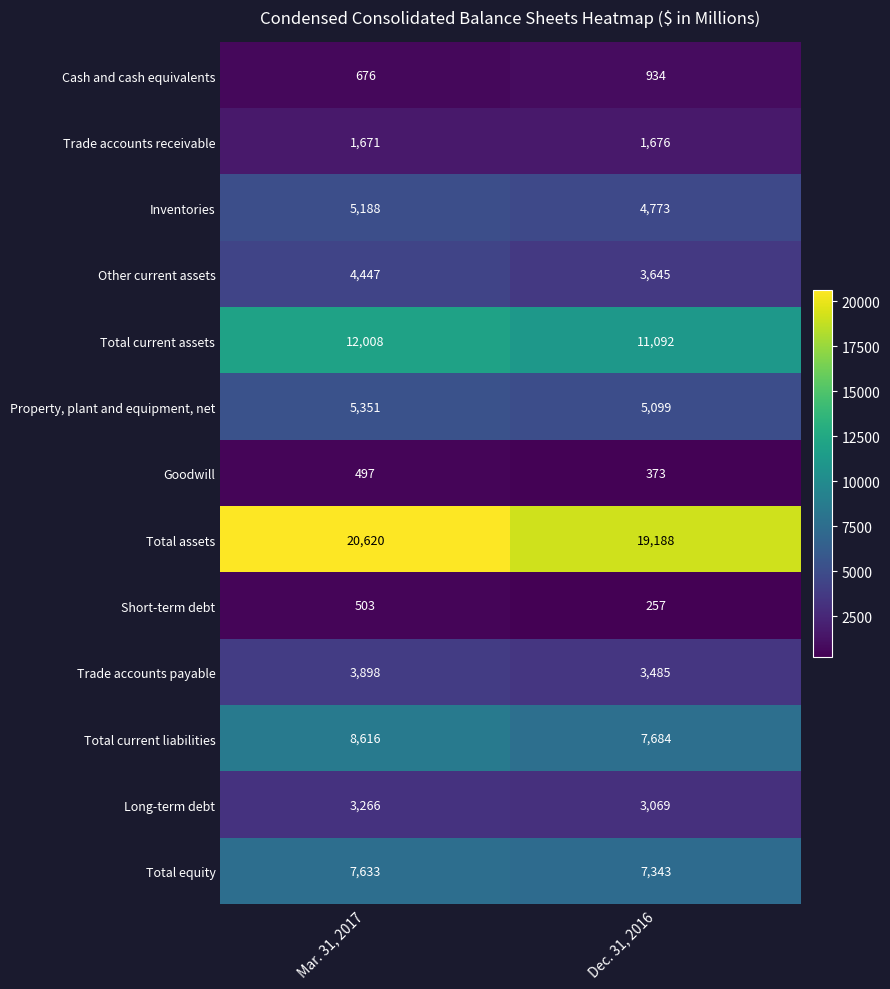

What is the difference between the Property, plant and equipment, net values at Mar. 31, 2017 and Dec. 31, 2016?

252